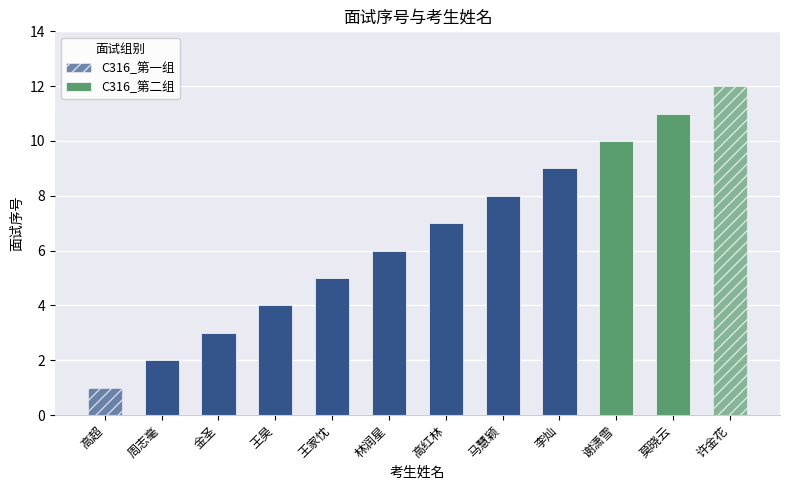

At which label does the data first exceed 7?

马慧颖